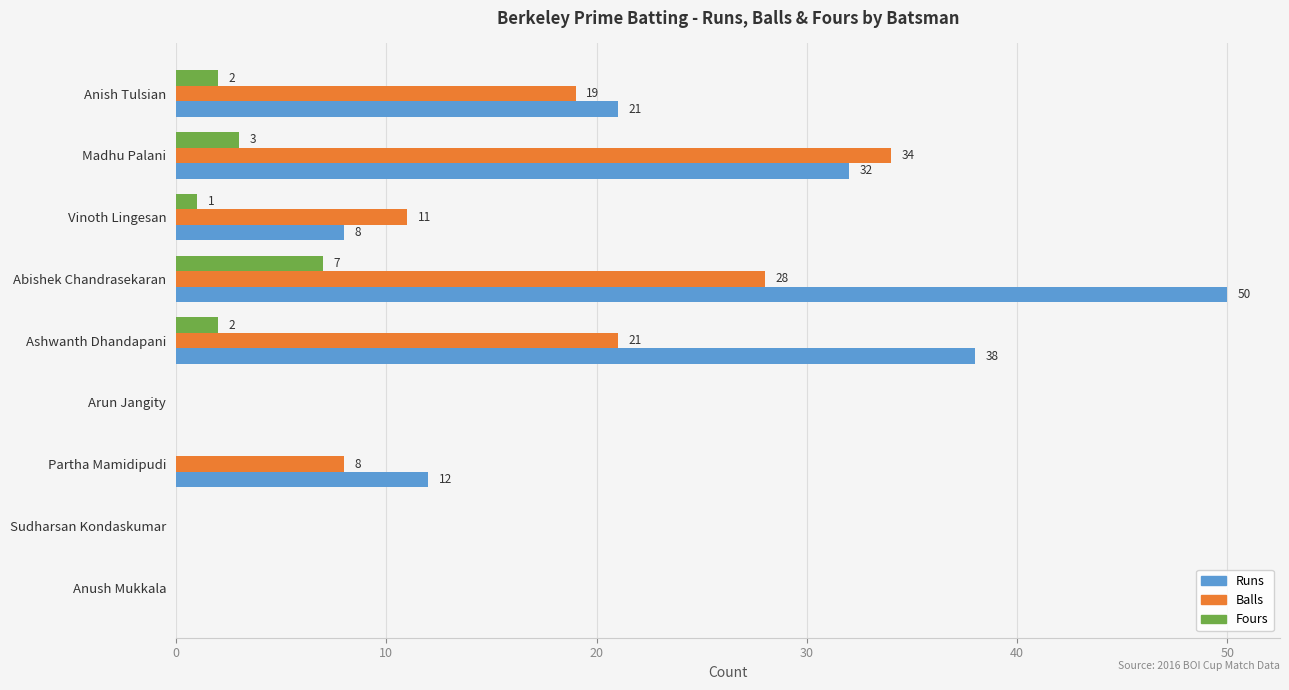

Is the value of Fours at Anish Tulsian greater than the value of Balls at Sudharsan Kondaskumar?

Yes